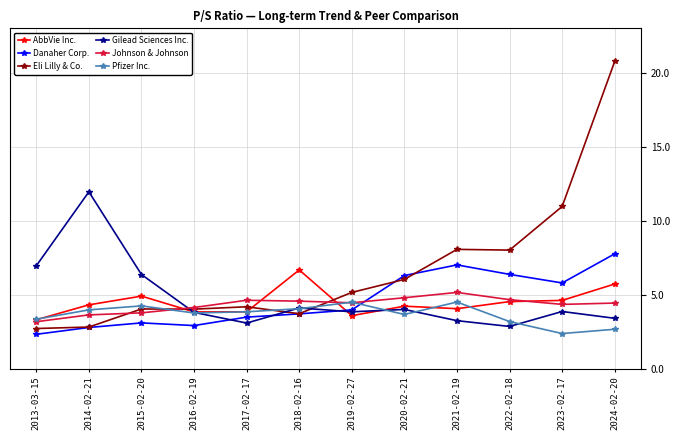

Which series has the largest range (max minus min)?

Eli Lilly & Co.